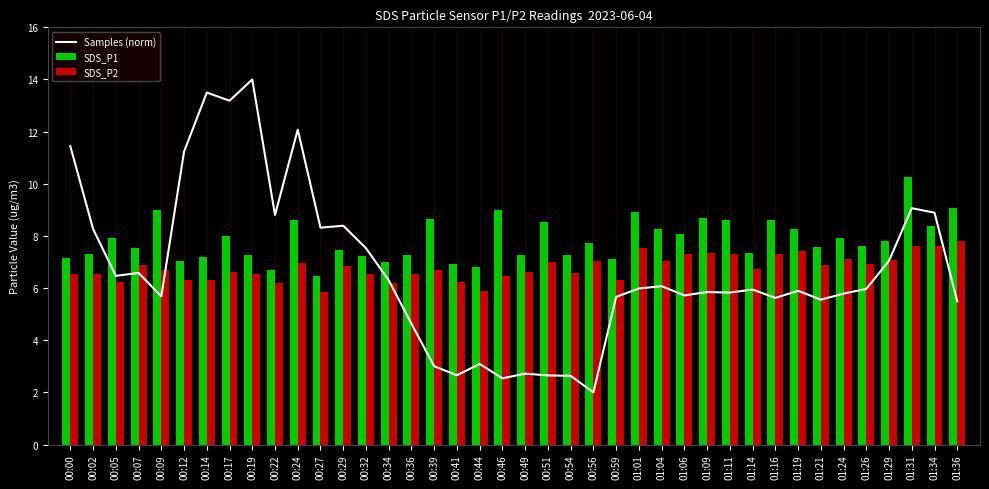

Is it true that SDS_P2 equals 12.1 at 01:34?

False